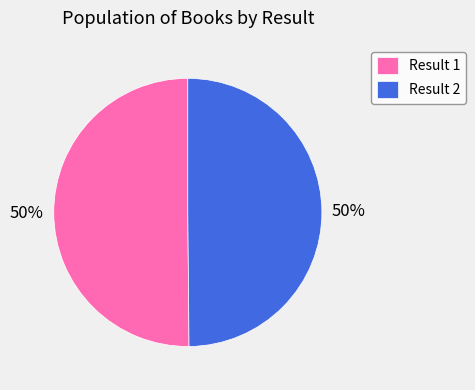

True or false: Result 2 accounts for 43% of the total.

False